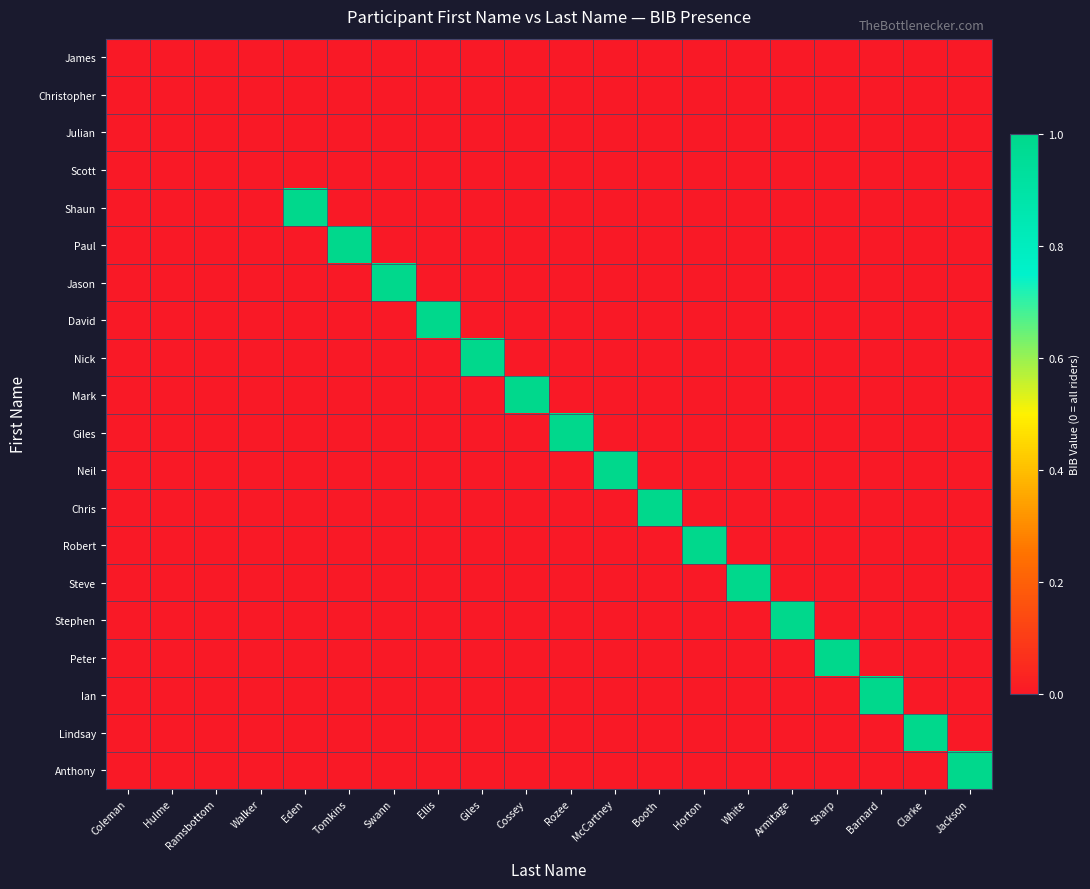

Which has a higher value, Rozee or Hulme?

Rozee